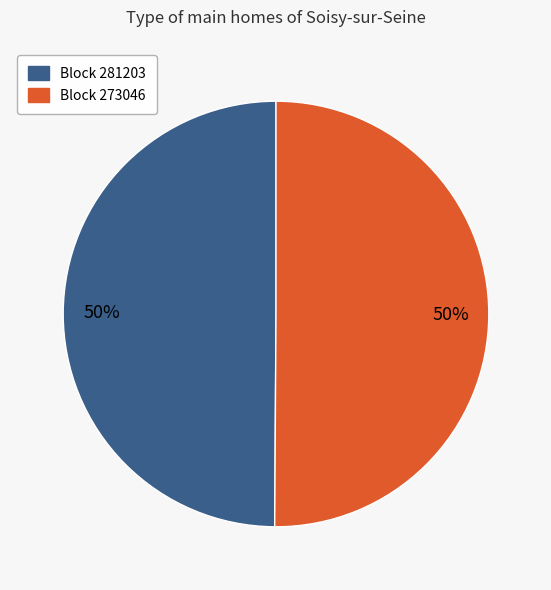

Count the number of slices in the pie.

2